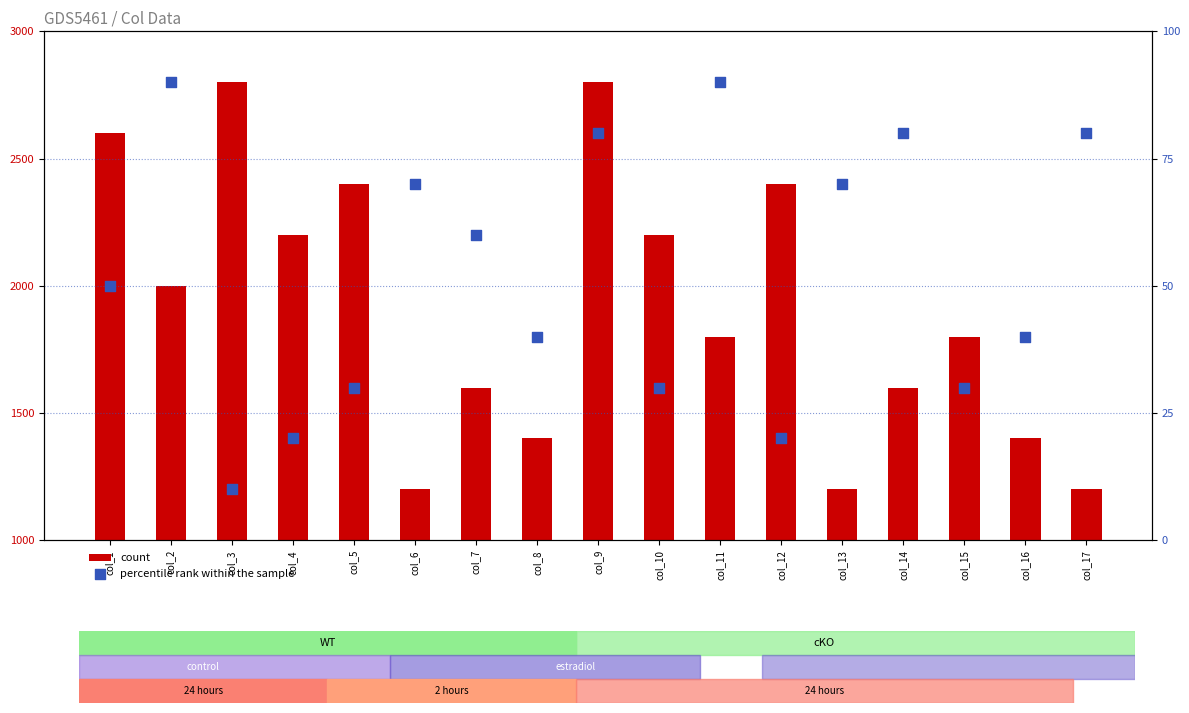

Which series has the largest Y range (max minus min)?

count